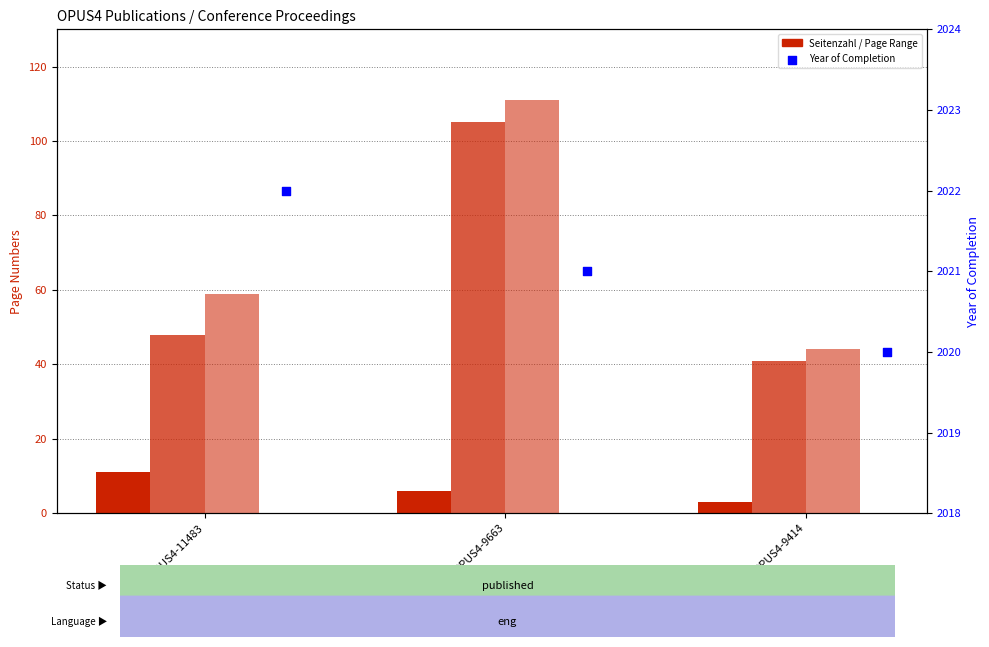

Is the value of Erste Seite at OPUS4-9663 greater than the value of Year of Completion at OPUS4-9414?

No